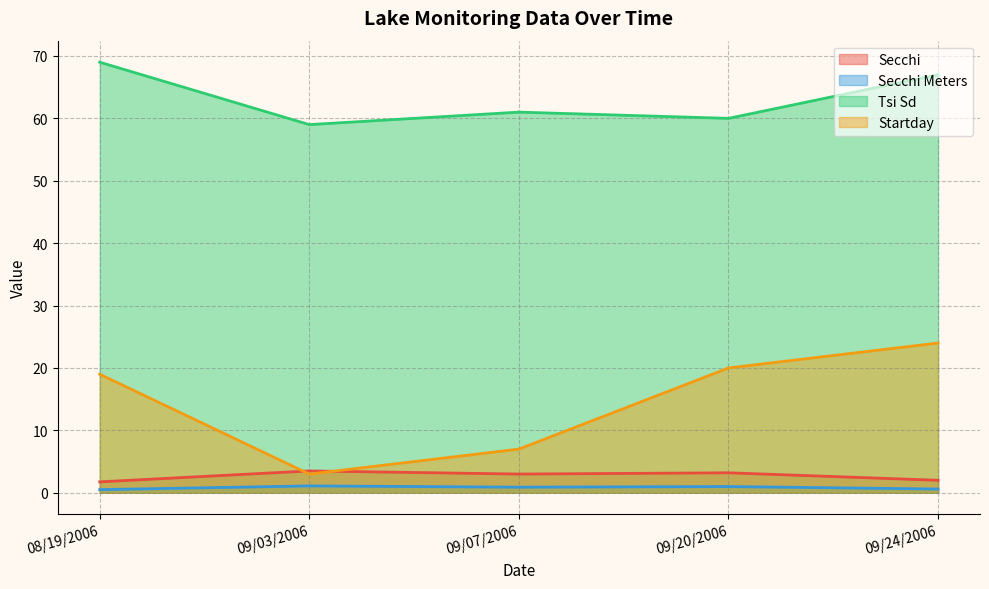

What is the label of the 4th point from the left?

09/20/2006